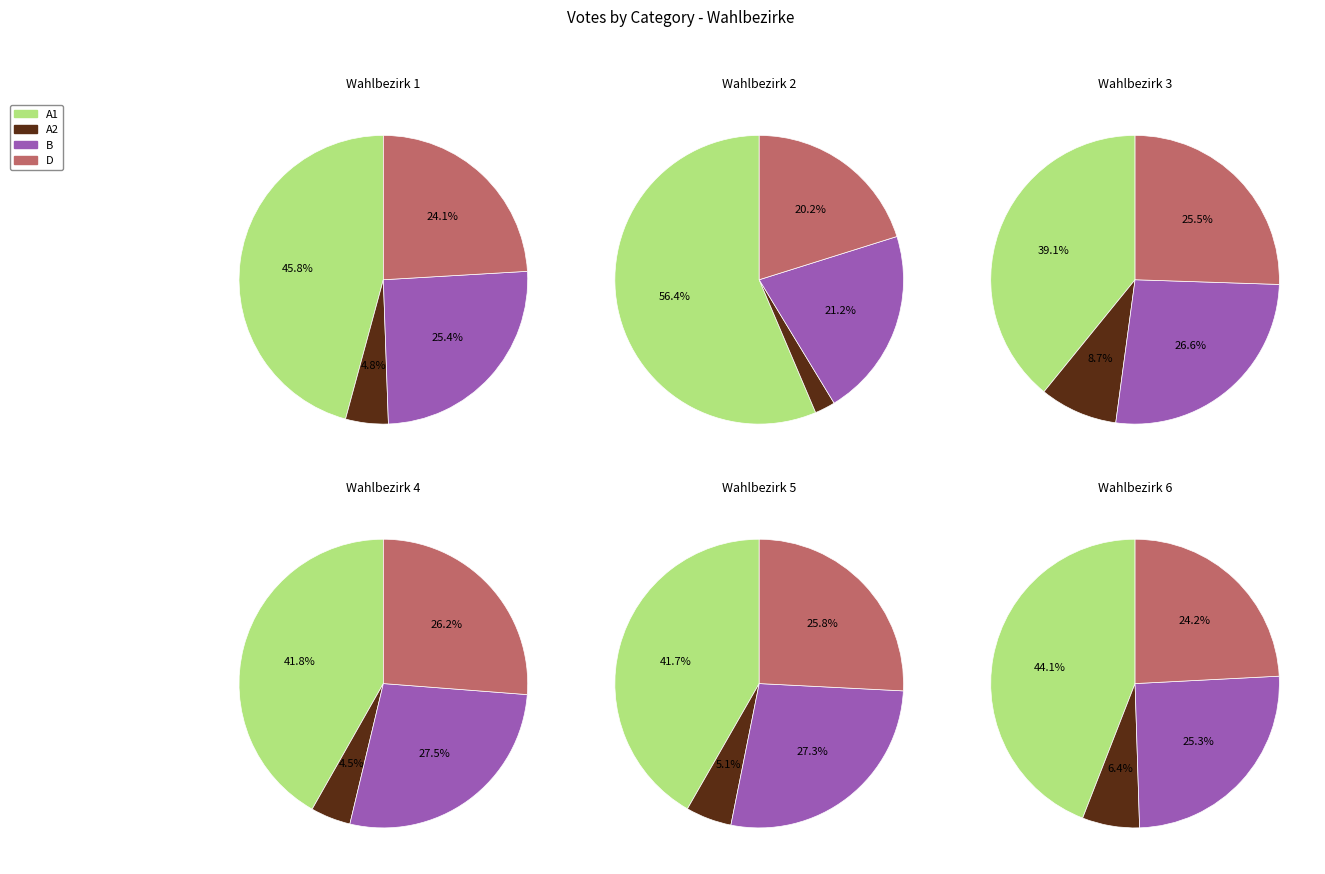

Is it true that Wahlbezirk 2 is 20% of the pie?

False